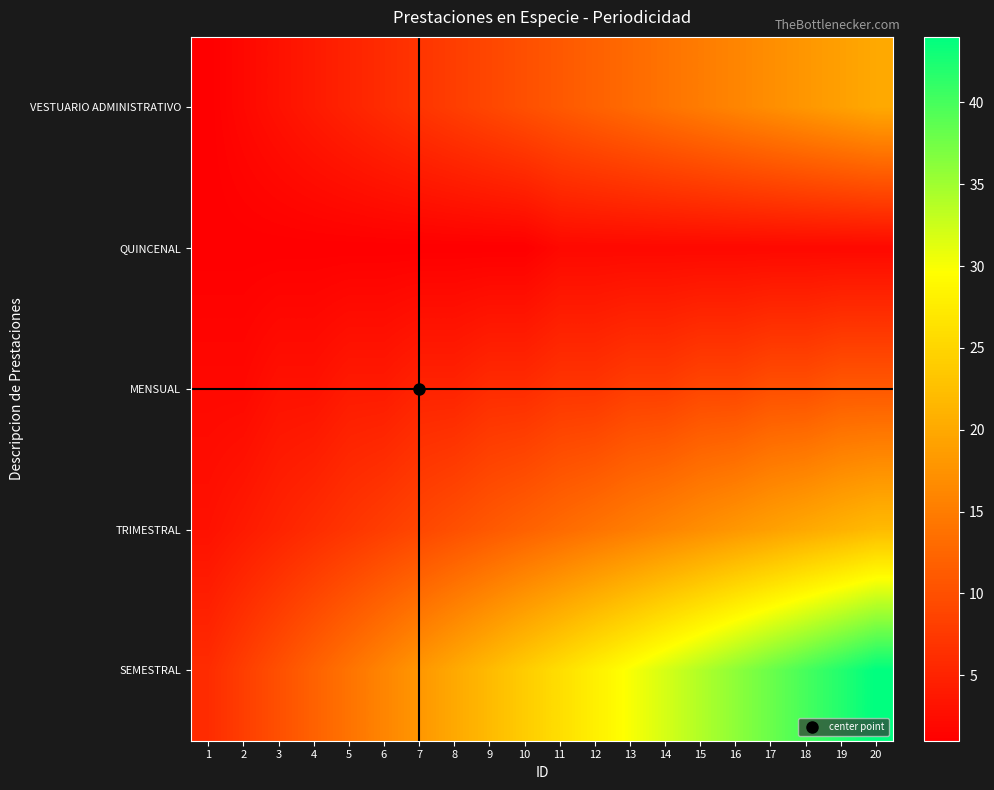

Reading right to left, list all the values displayed in this chart.

VESTUARIO ADMINISTRATIVO: 20=20	19=19	18=18	17=17	16=16	15=15	14=14	13=13	12=12	11=11	10=10	9=9	8=8	7=7	6=6	5=5	4=4	3=3	2=2	1=1
QUINCENAL: 20=2	19=2	18=2	17=2	16=2	15=2	14=2	13=2	12=2	11=2	10=1	9=1	8=1	7=1	6=1	5=1	4=1	3=1	2=1	1=1
MENSUAL: 20=11	19=11	18=10	17=10	16=9	15=9	14=8	13=8	12=7	11=7	10=6	9=6	8=5	7=5	6=4	5=4	4=3	3=3	2=2	1=2
TRIMESTRAL: 20=22	19=21	18=20	17=19	16=18	15=17	14=16	13=15	12=14	11=13	10=12	9=11	8=10	7=9	6=8	5=7	4=6	3=5	2=4	1=3
SEMESTRAL: 20=44	19=42	18=40	17=38	16=36	15=34	14=32	13=30	12=28	11=26	10=24	9=22	8=20	7=18	6=16	5=14	4=12	3=10	2=8	1=6